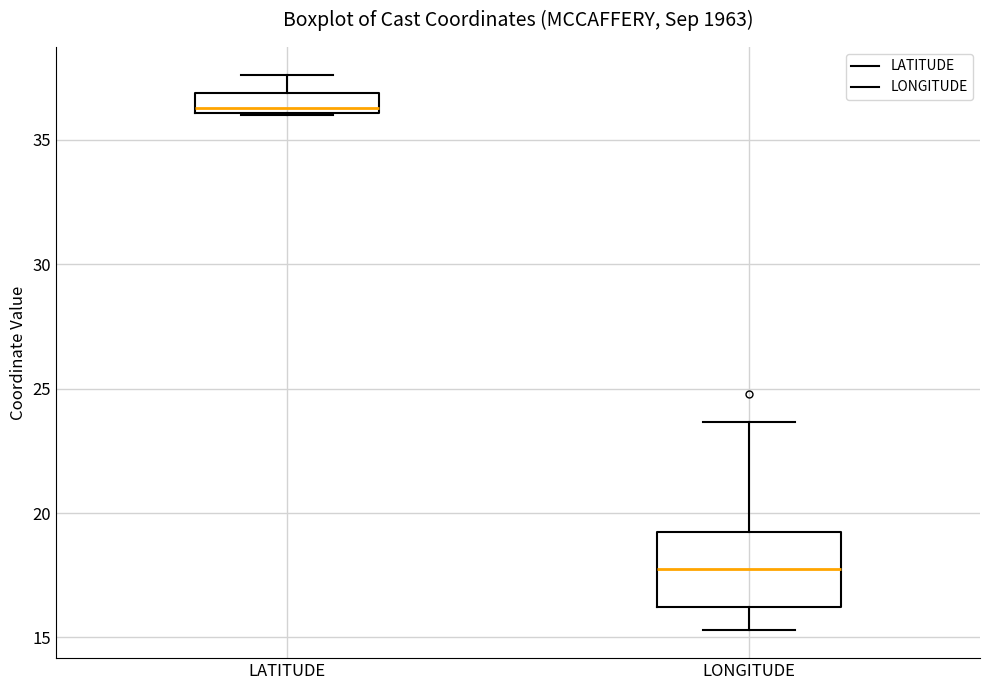

Reading left to right, read every box against the y-axis: the position of its median line, the range the box covers, and the ends of its whiskers. The values are not printed on the chart, so give them approximately, as read against the axis.

LATITUDE: median 36.5, box 36.0 to 37.0, whiskers 36.0 to 37.5
LONGITUDE: median 17.5, box 16.0 to 19.0, whiskers 15.5 to 23.5